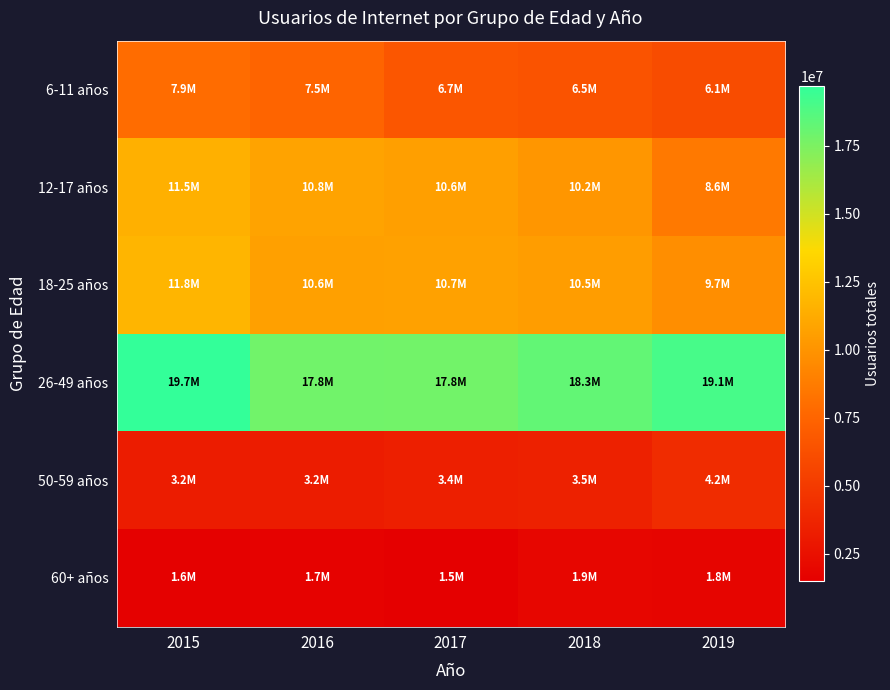

What is the total value across all series at 2015?

55735713